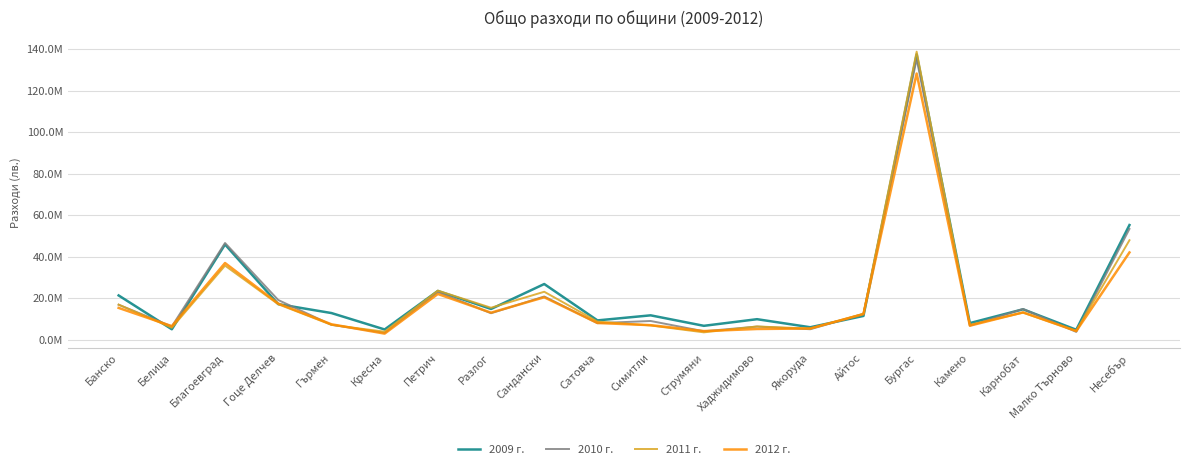

Is this an area chart (filled region under the line)?

No